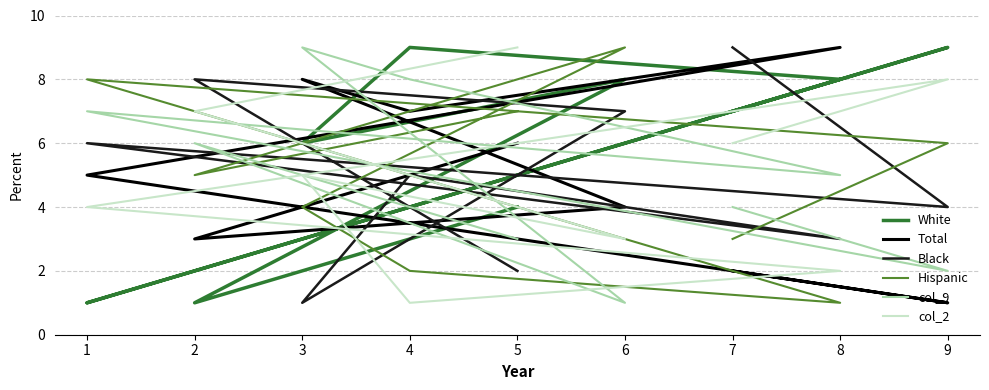

How many lines are shown in the chart?

6